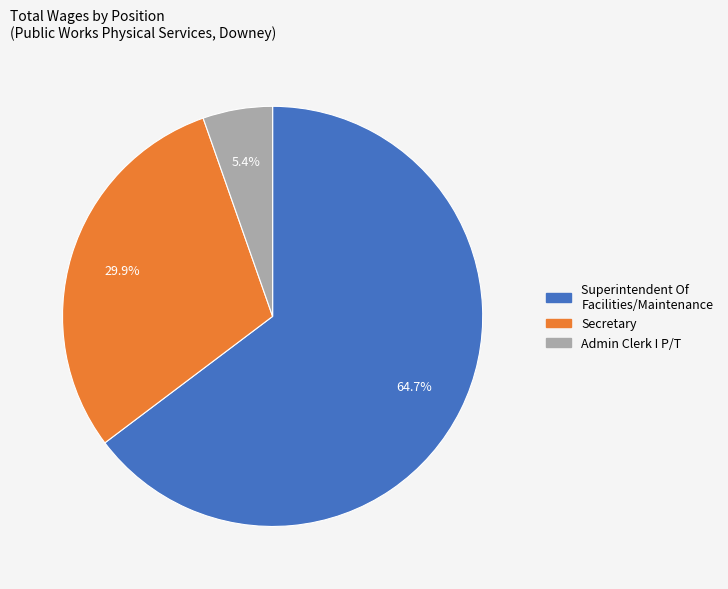

Rank the categories by value from lowest to highest.

Admin Clerk I P/T, Secretary, Superintendent Of Facilities/Maintenance